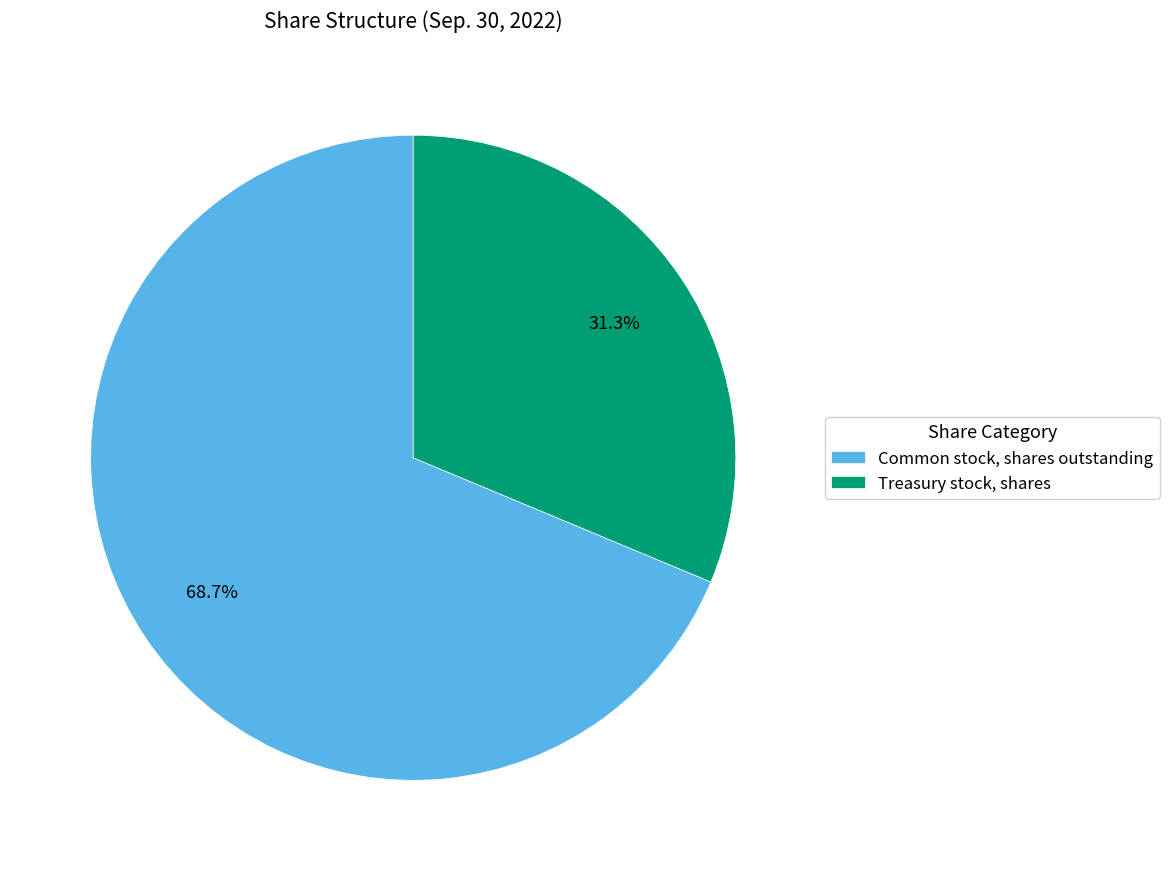

Rank the categories by value from lowest to highest.

Treasury stock, shares, Common stock, shares outstanding